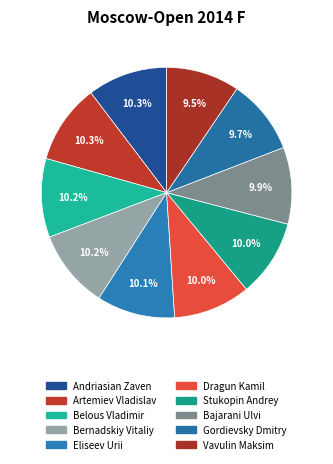

Is there any slice that represents more than half of the pie?

No